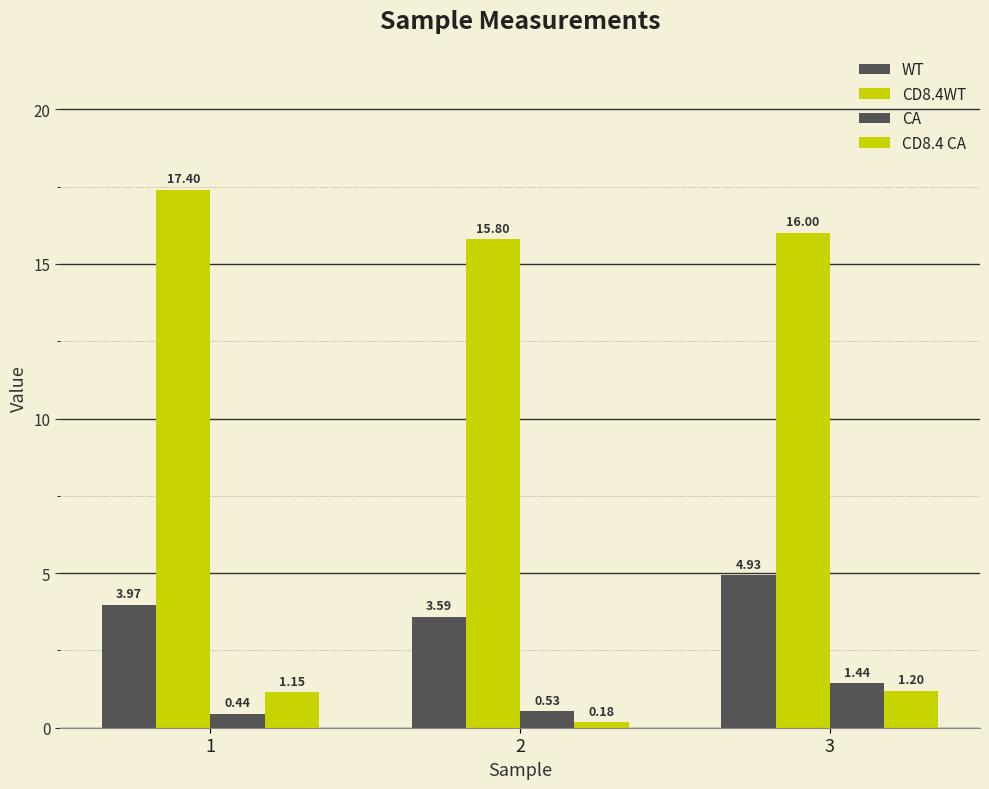

What is the average value of the CA series?

0.8